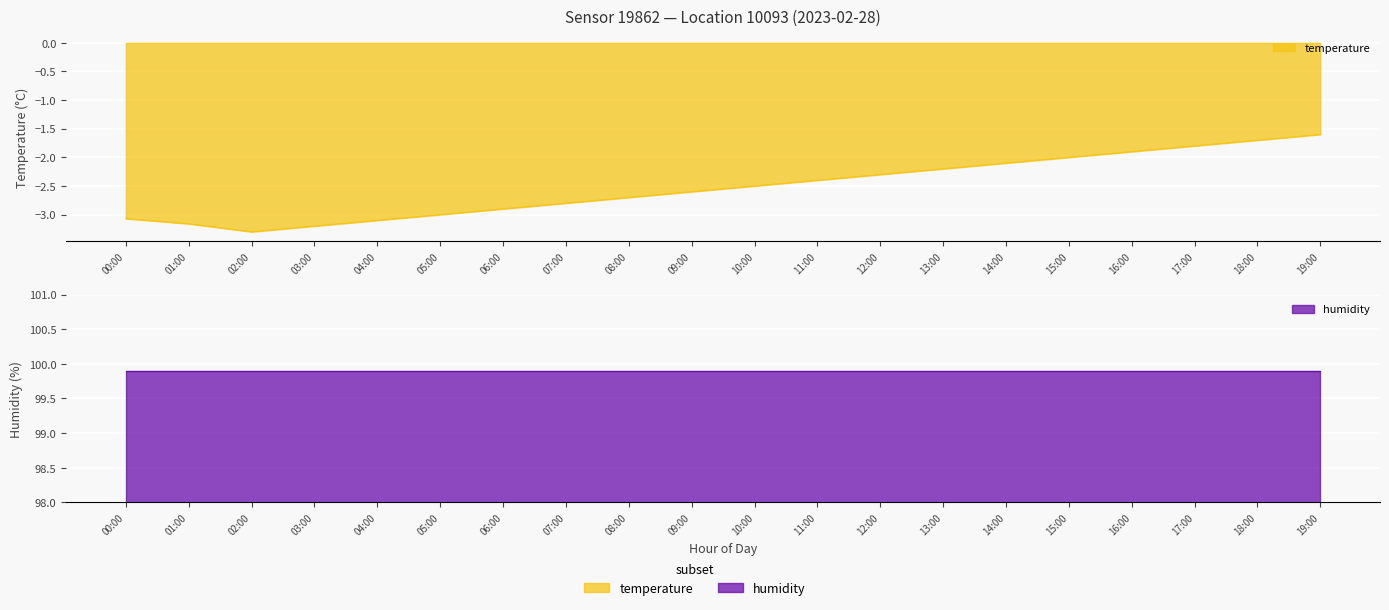

True or false: humidity has a value of 99.9 at 14:00.

True